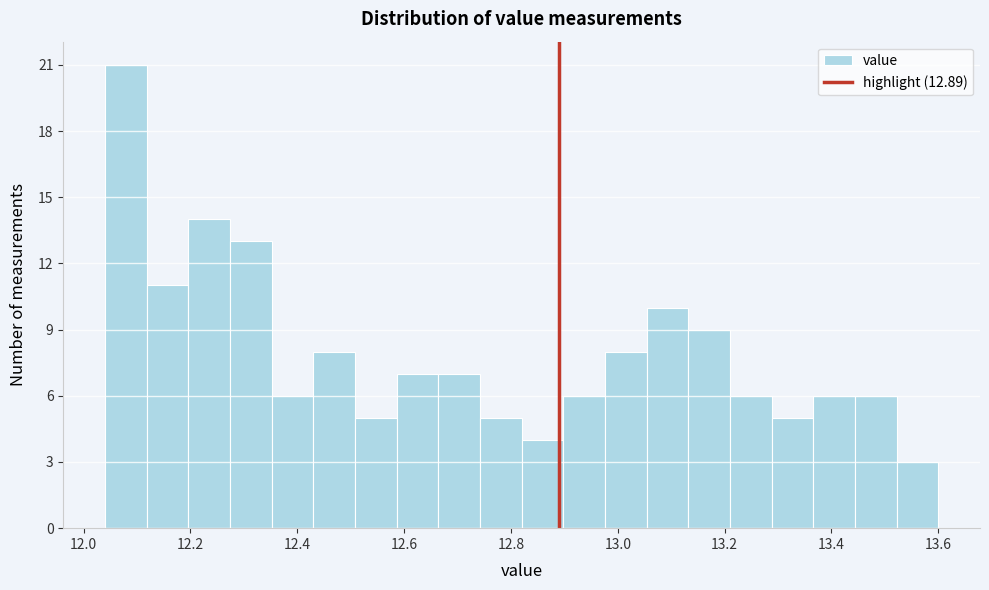

Read against the x-axis, roughly where is the centre of the tallest bar?

12.08